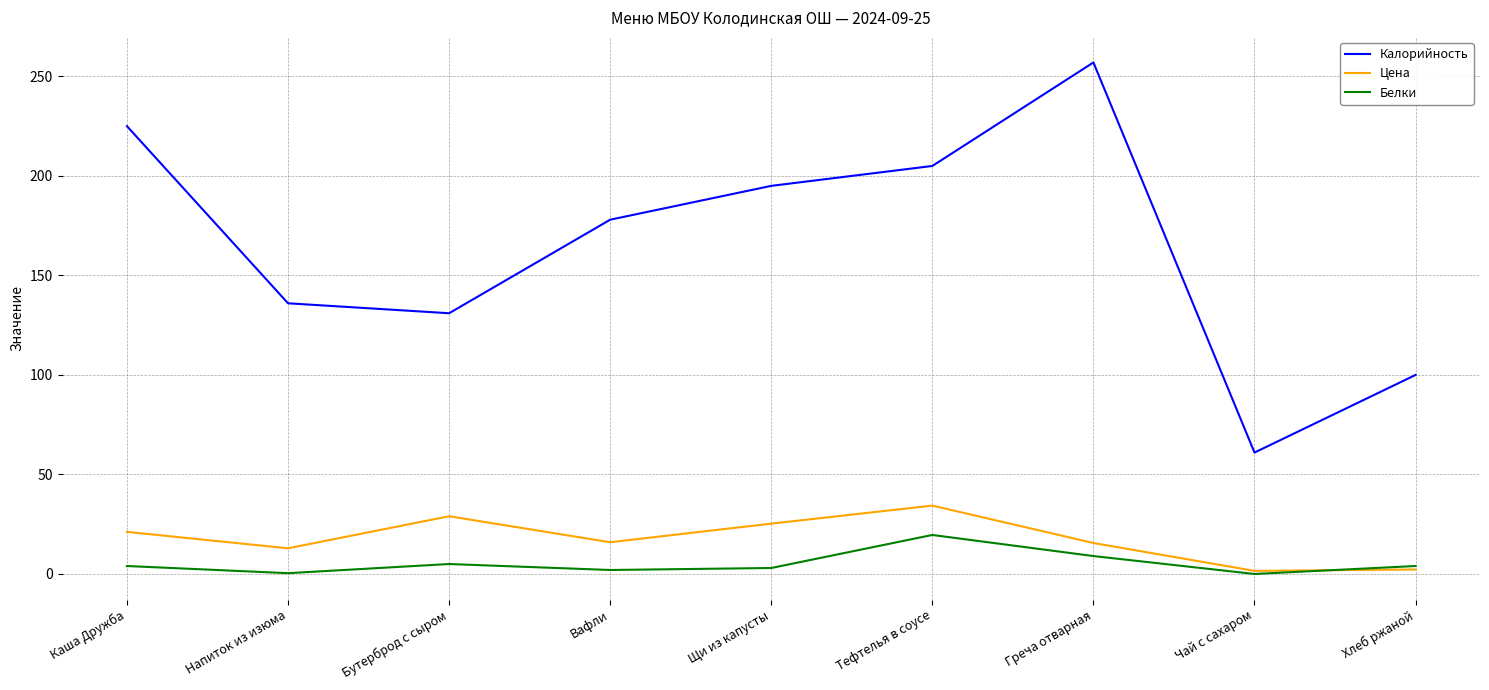

What is the sum of the Белки values at Чай с сахаром and Напиток из изюма?

0.4